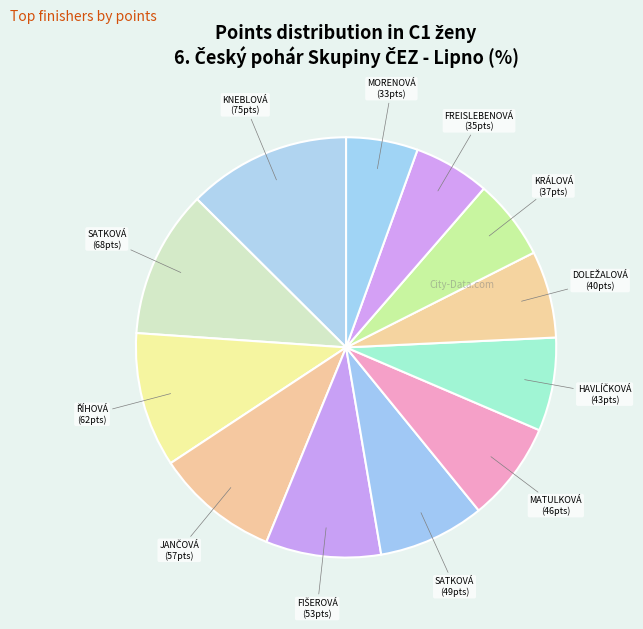

Count the number of slices in the pie.

12